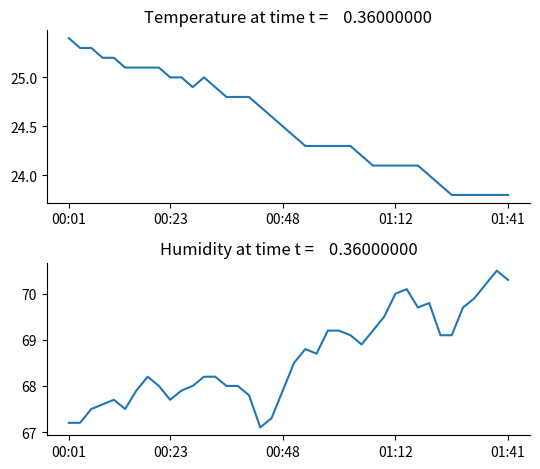

True or false: humidity and temperature cross at least once.

False